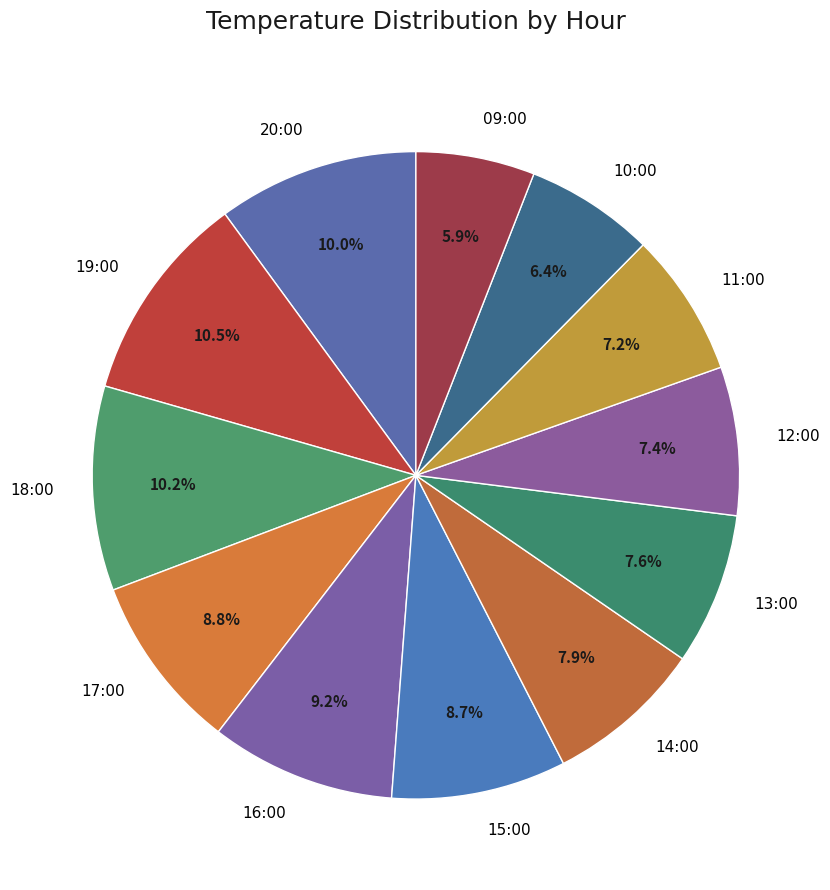

Combined, do 09:00 and 19:00 account for over 50%?

No